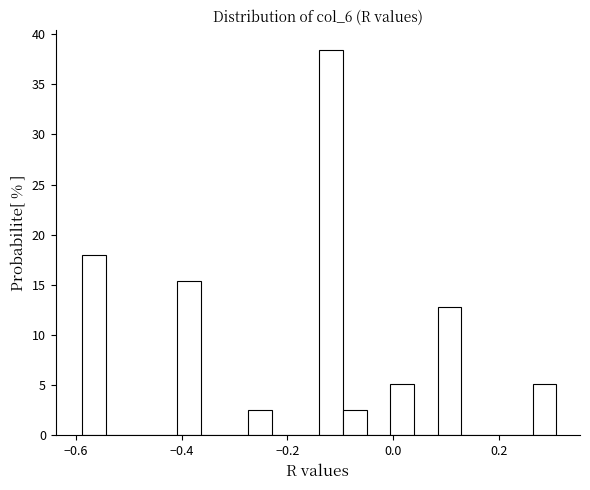

Read against the x-axis, roughly where is the centre of the tallest bar?

-0.12